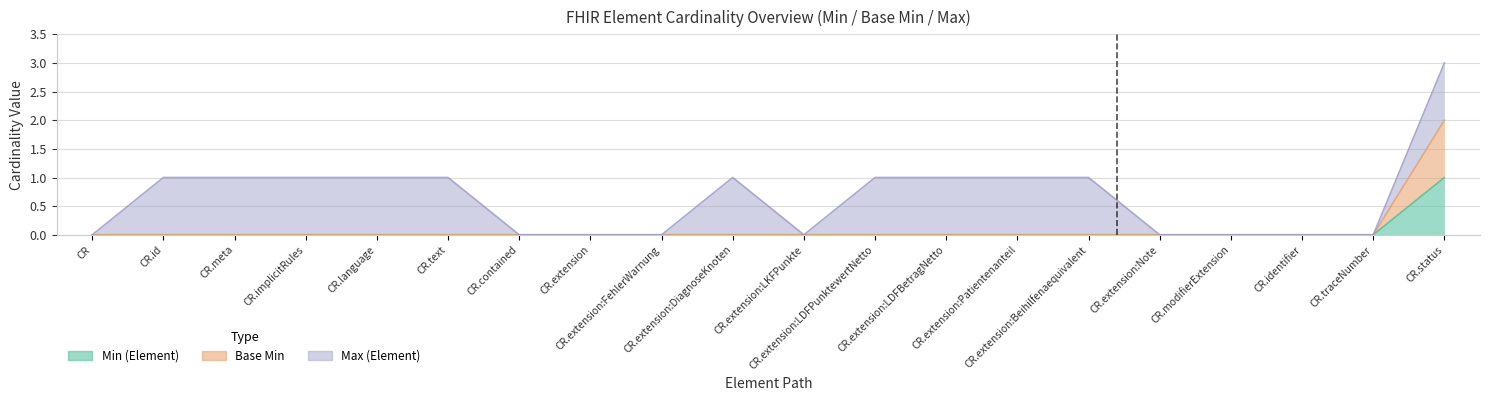

True or false: Base Min and Min (Element) cross at least once.

False